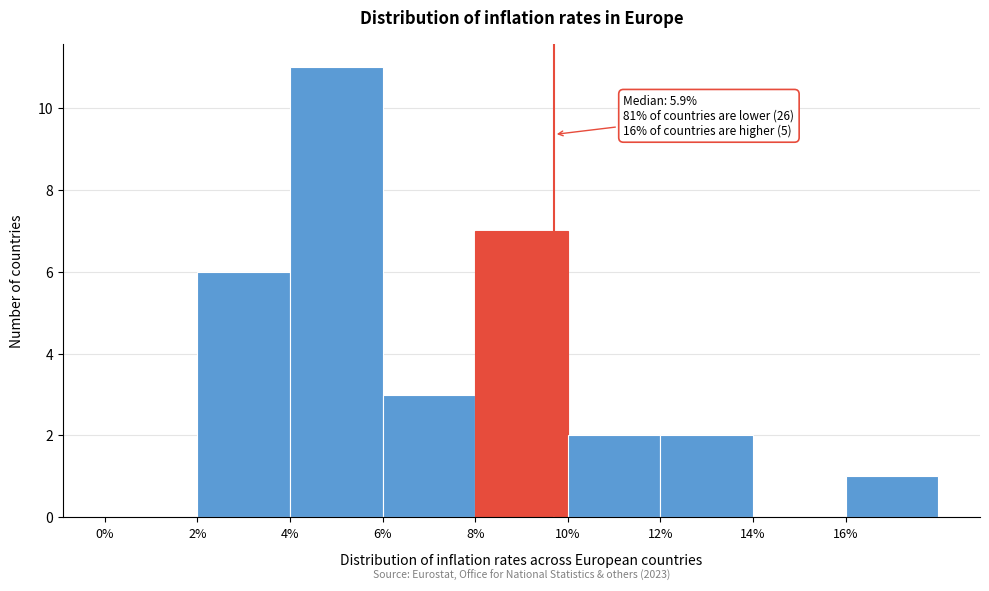

Over which range of the x-axis is the bar tallest?

4 to 6